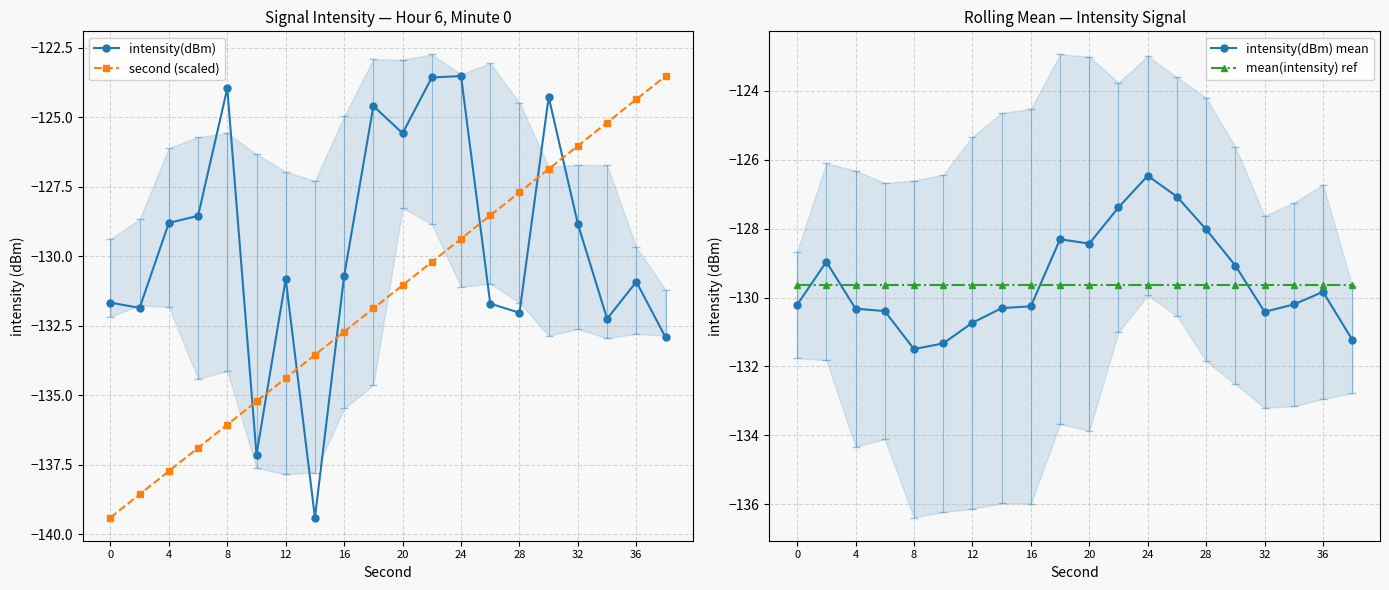

Which series has the widest spread of values?

intensity(dBm)